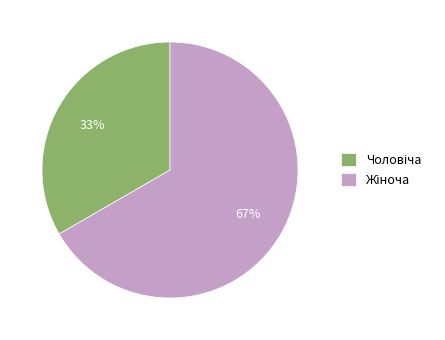

To the nearest percent, what is the average slice percentage?

50%